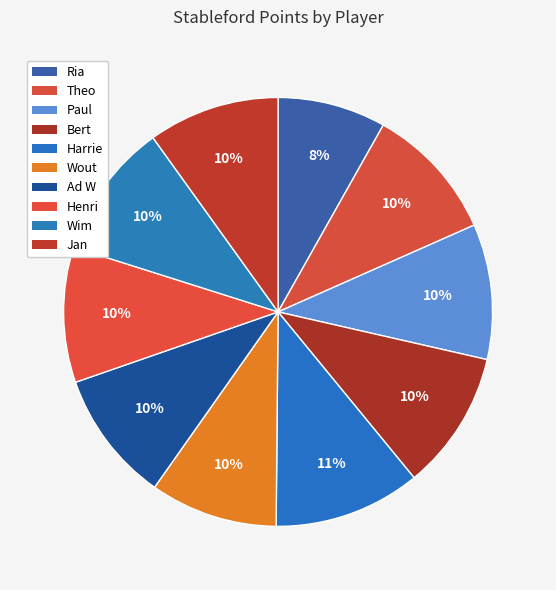

Does any single category account for the majority?

No